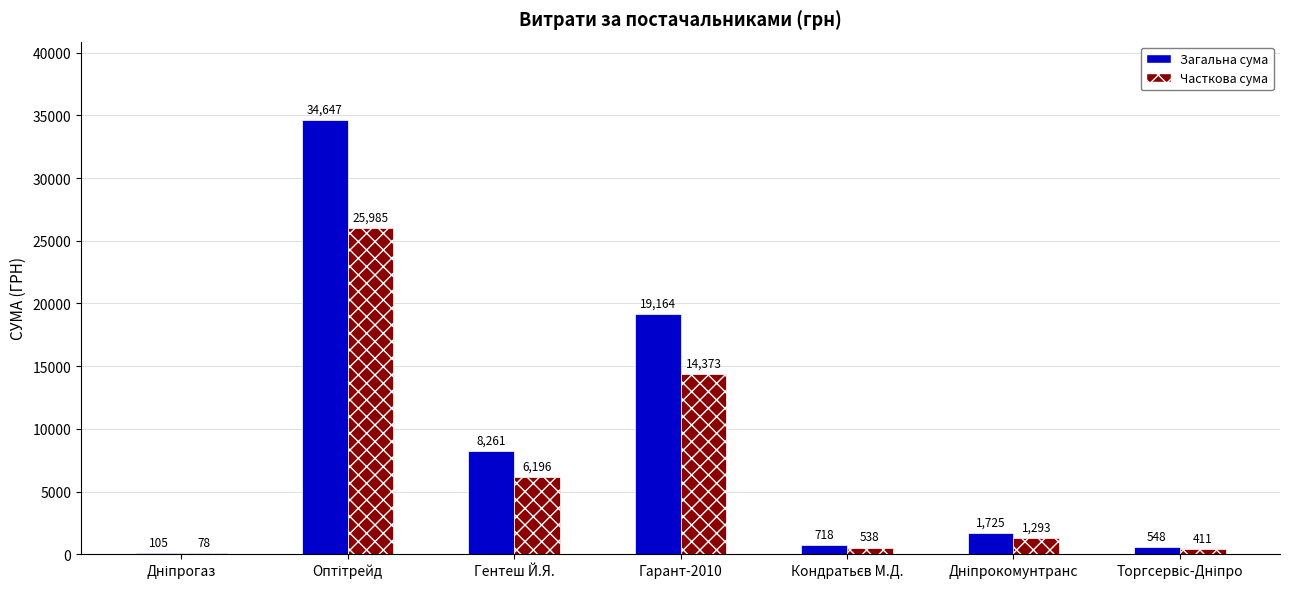

Is it true that Часткова сума equals 14373.0 at Гарант-2010?

True